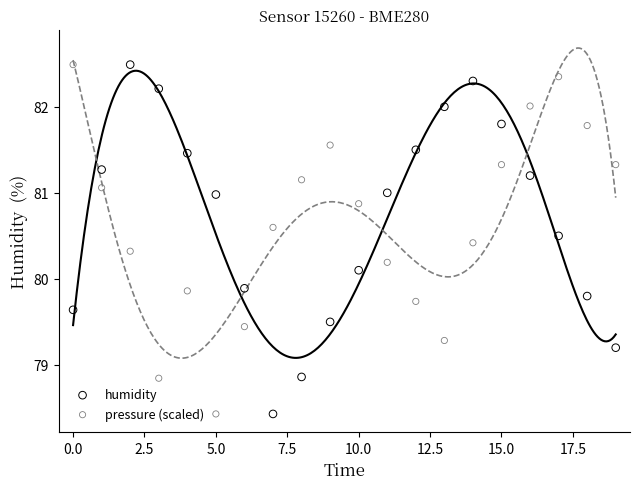

Across all data points, what is the range of Y values (max minus min)?

4.1